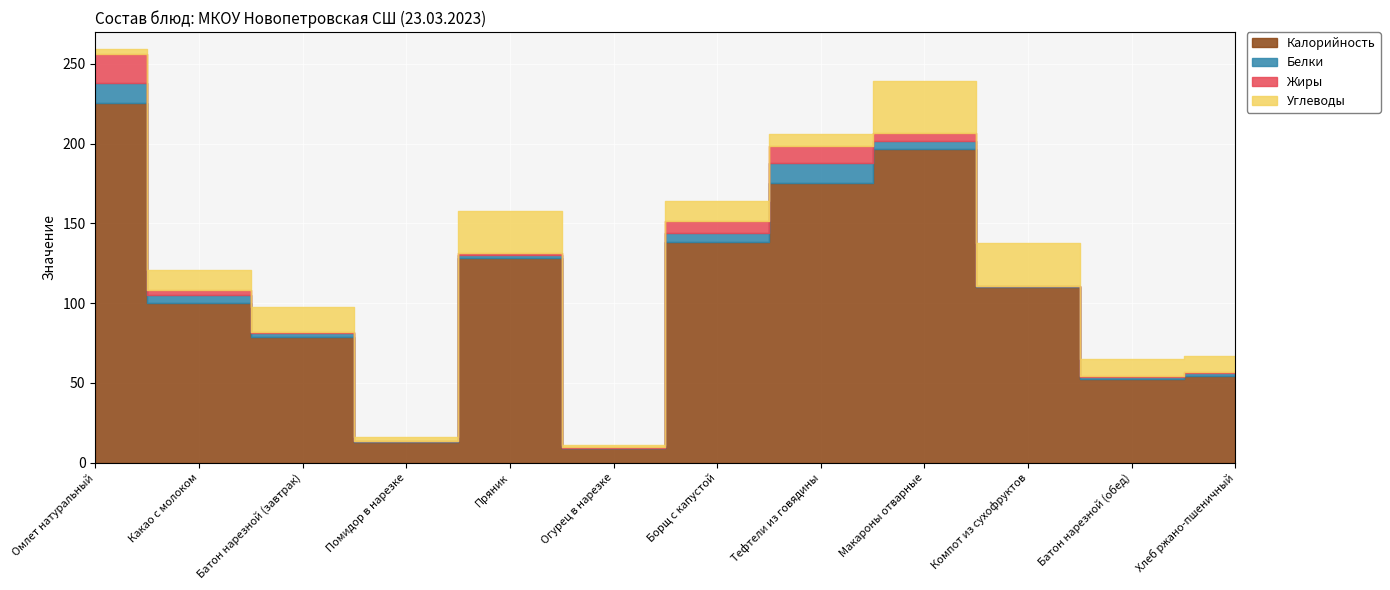

What is the lowest value of the Жиры series?

0.1